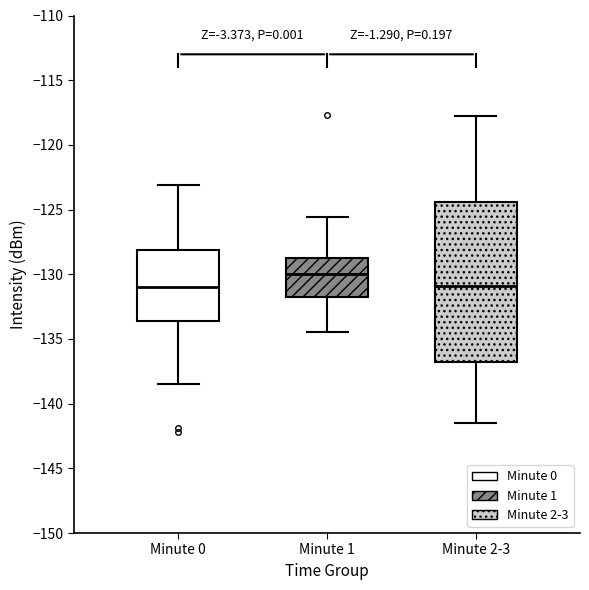

Comparing the boxes themselves (not the whiskers), which one is the tallest?

Minute 2-3